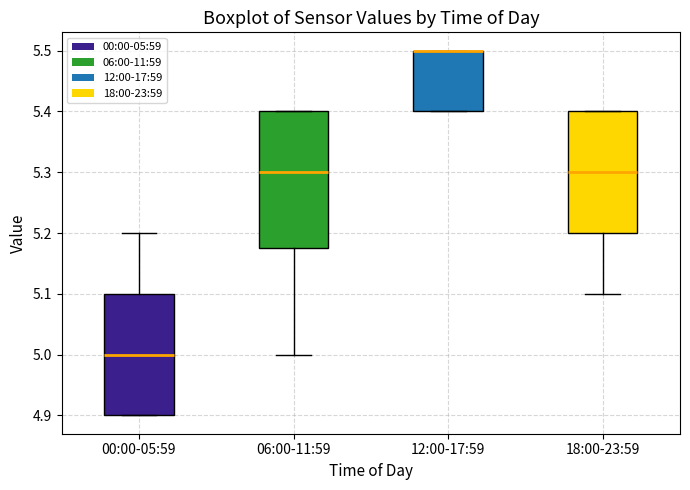

Reading left to right, read every box against the y-axis: the position of its median line, the range the box covers, and the ends of its whiskers. The values are not printed on the chart, so give them approximately, as read against the axis.

00:00-05:59: median 5.00, box 4.90 to 5.10, whiskers 4.90 to 5.20
06:00-11:59: median 5.30, box 5.18 to 5.40, whiskers 5.00 to 5.40
12:00-17:59: median 5.50 (drawn on the box's upper edge), box 5.40 to 5.50, whiskers 5.40 to 5.50
18:00-23:59: median 5.30, box 5.20 to 5.40, whiskers 5.10 to 5.40